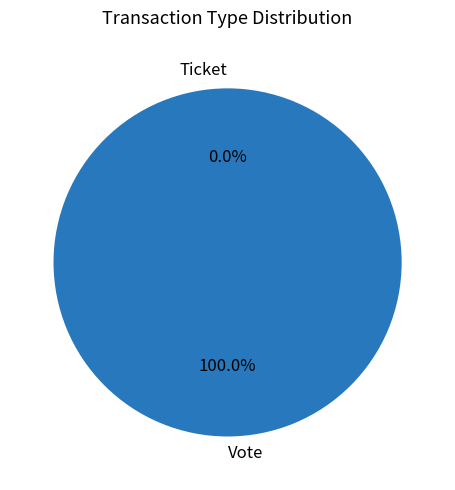

To the nearest percent, what is the difference between the Ticket and Vote slice percentages?

100%